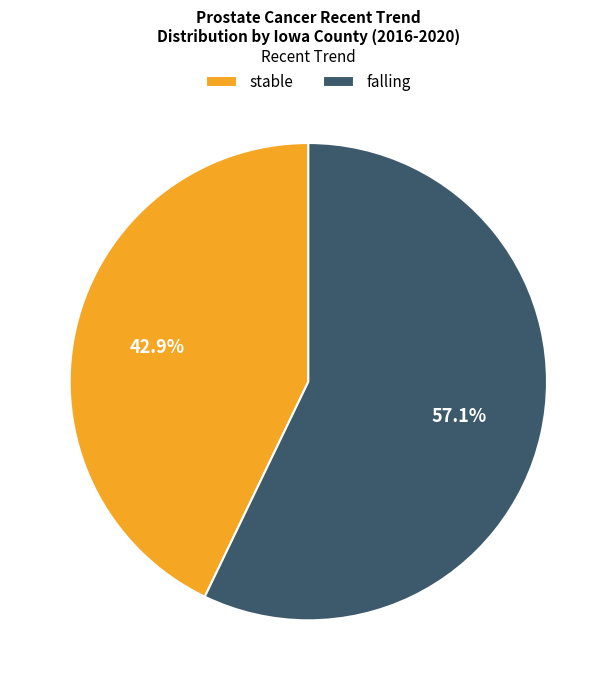

To the nearest percent, what is the difference between the largest and smallest slice percentages?

14%